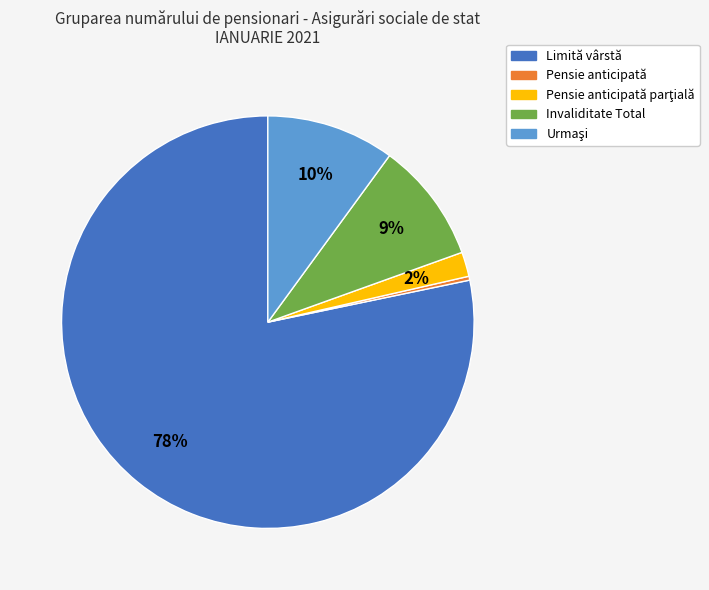

To the nearest percent, what is the average slice percentage?

20%